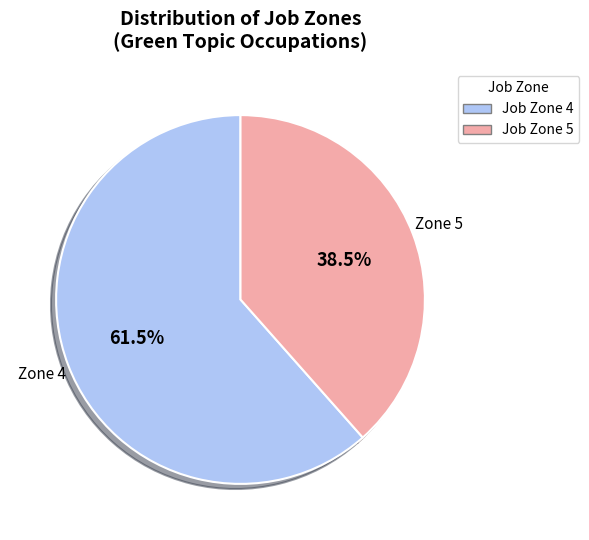

Which category has the smallest portion of the pie?

Job Zone 5